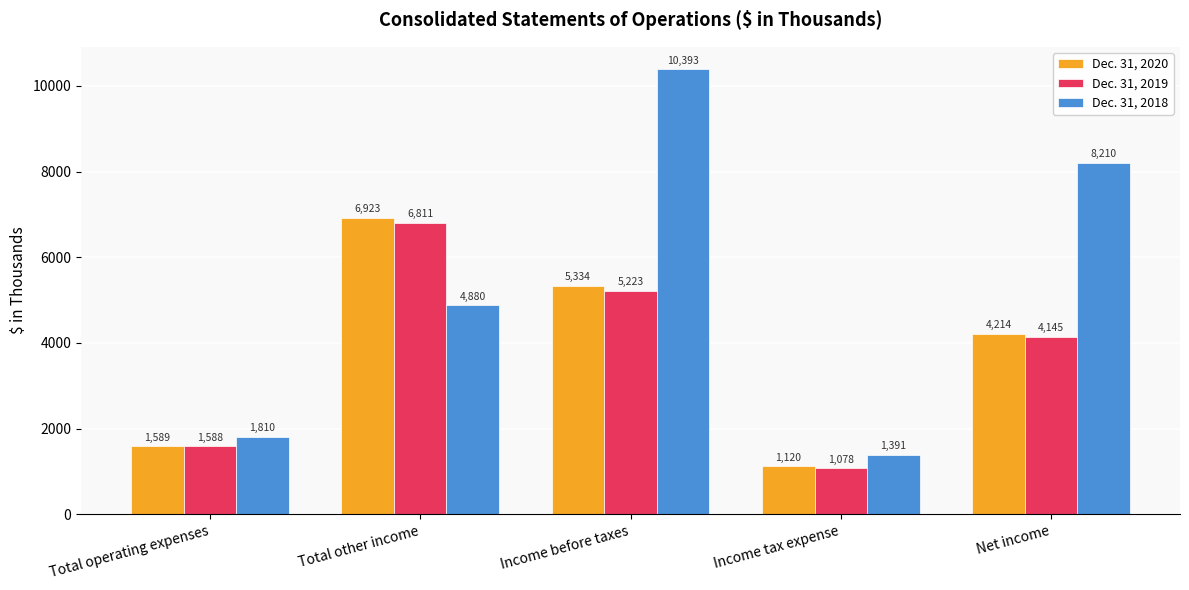

Reading left to right, transcribe all the data shown in this chart.

Dec. 31, 2020: Total operating expenses=1589	Total other income=6923	Income before taxes=5334	Income tax expense=1120	Net income=4214
Dec. 31, 2019: Total operating expenses=1588	Total other income=6811	Income before taxes=5223	Income tax expense=1078	Net income=4145
Dec. 31, 2018: Total operating expenses=1810	Total other income=4880	Income before taxes=10393	Income tax expense=1391	Net income=8210